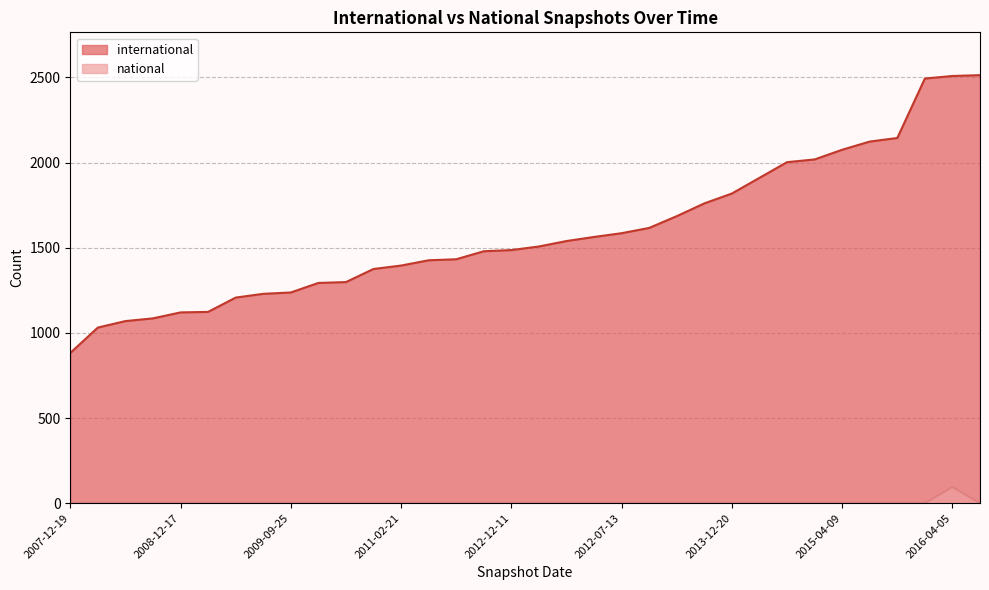

How many data points does each series have?

34